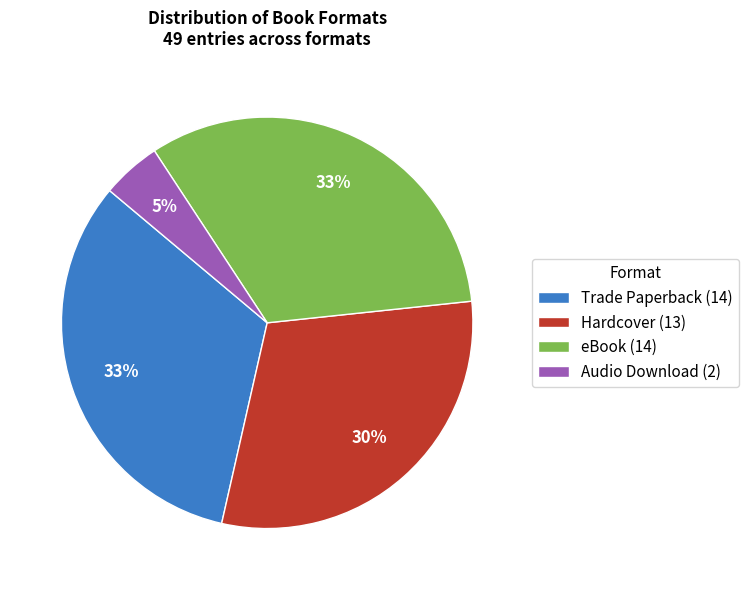

Is there any slice that represents more than half of the pie?

No